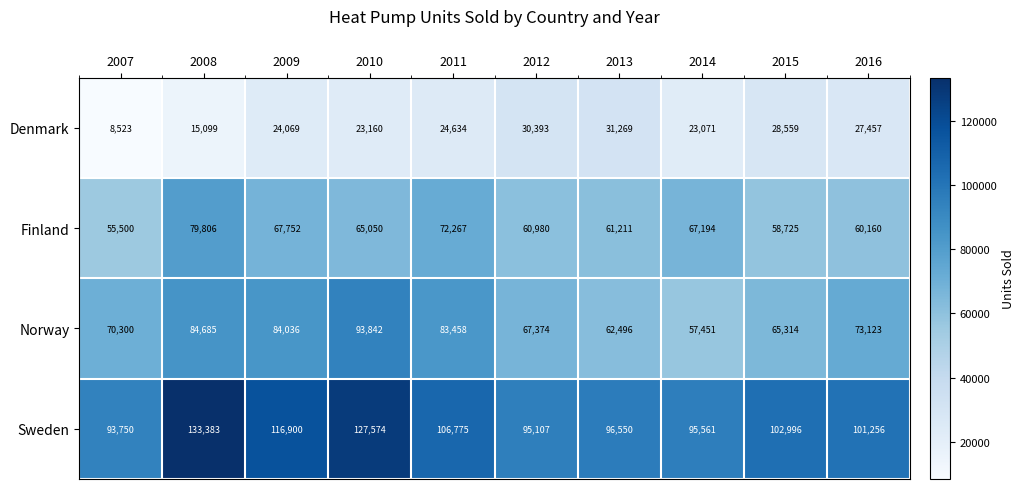

Is it true that Denmark equals 9977 at 2012?

False